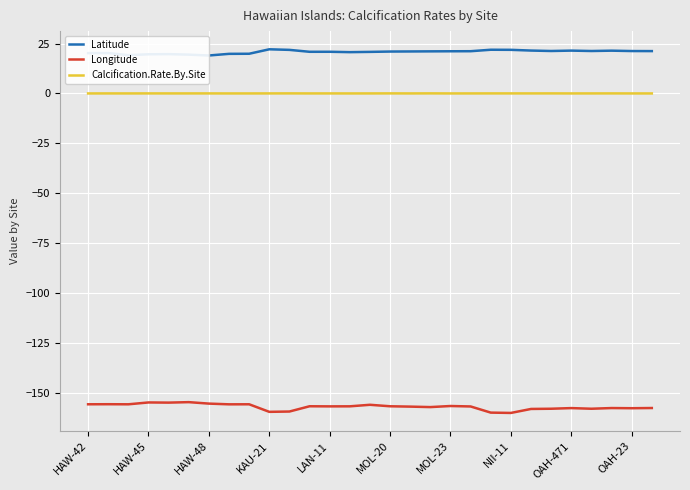

Where is Longitude nearest to the value -157?

19